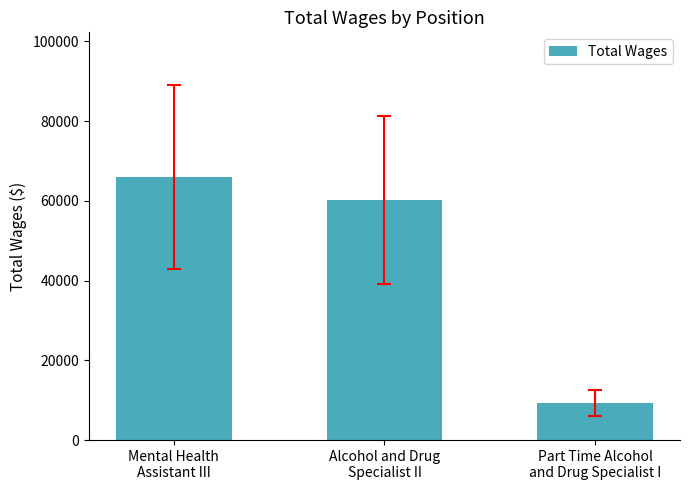

Between Part Time Alcohol
and Drug Specialist I and Alcohol and Drug
Specialist II, which is larger?

Alcohol and Drug
Specialist II